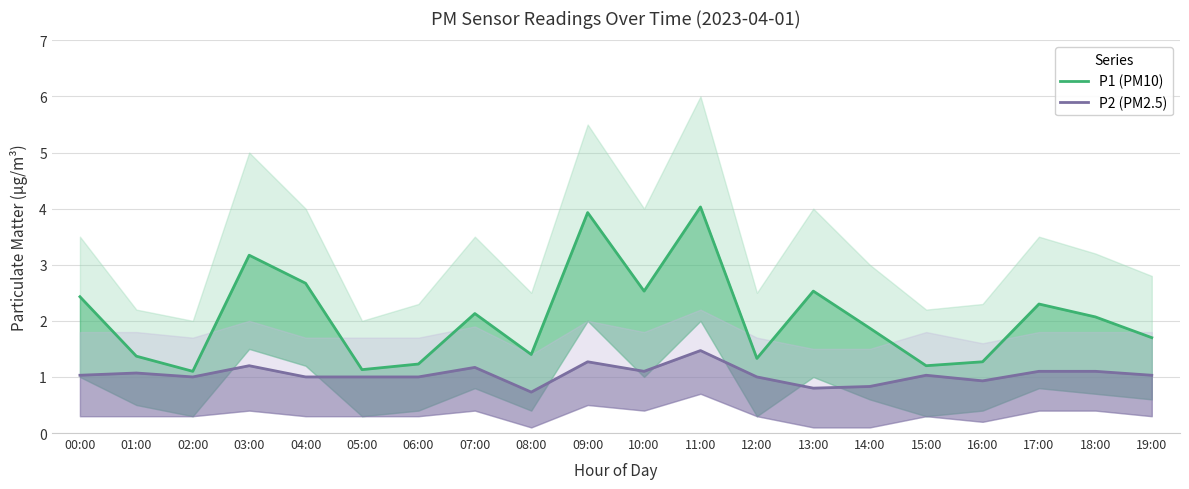

Count the number of categories in the chart.

20